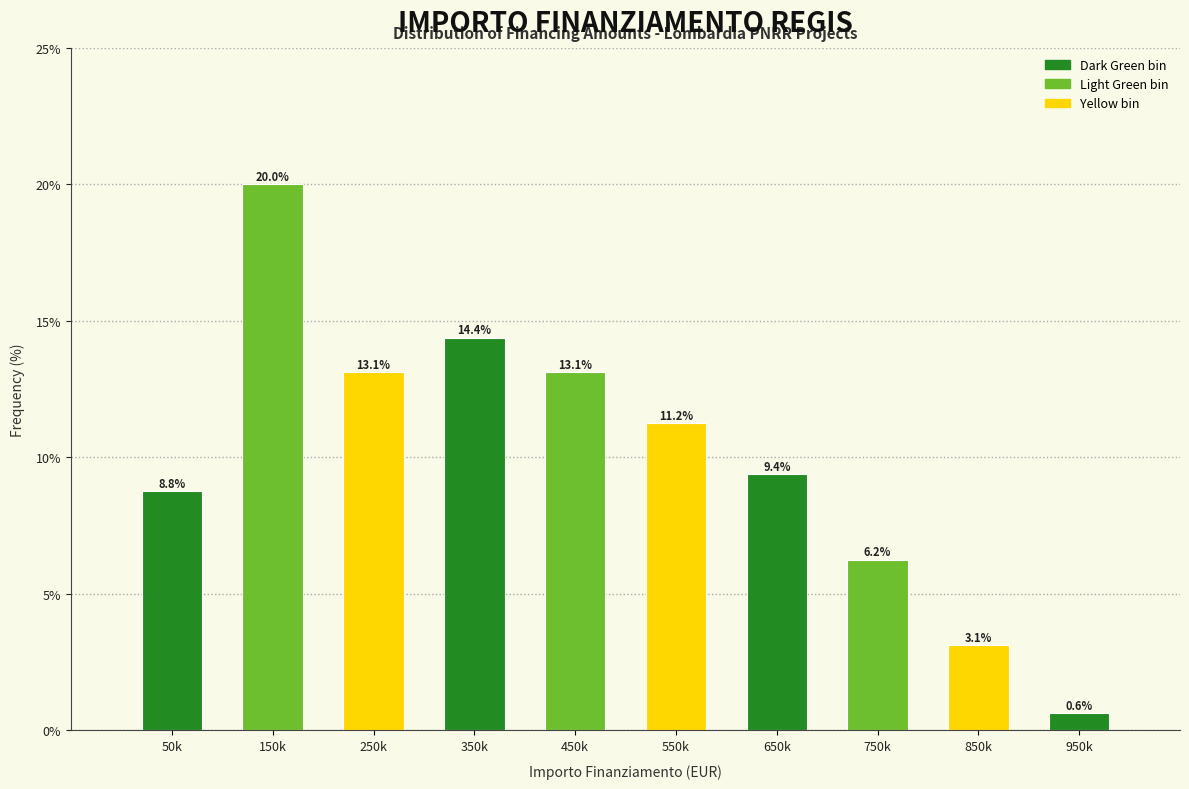

What is the change in value from 150k to 850k?

-16.9